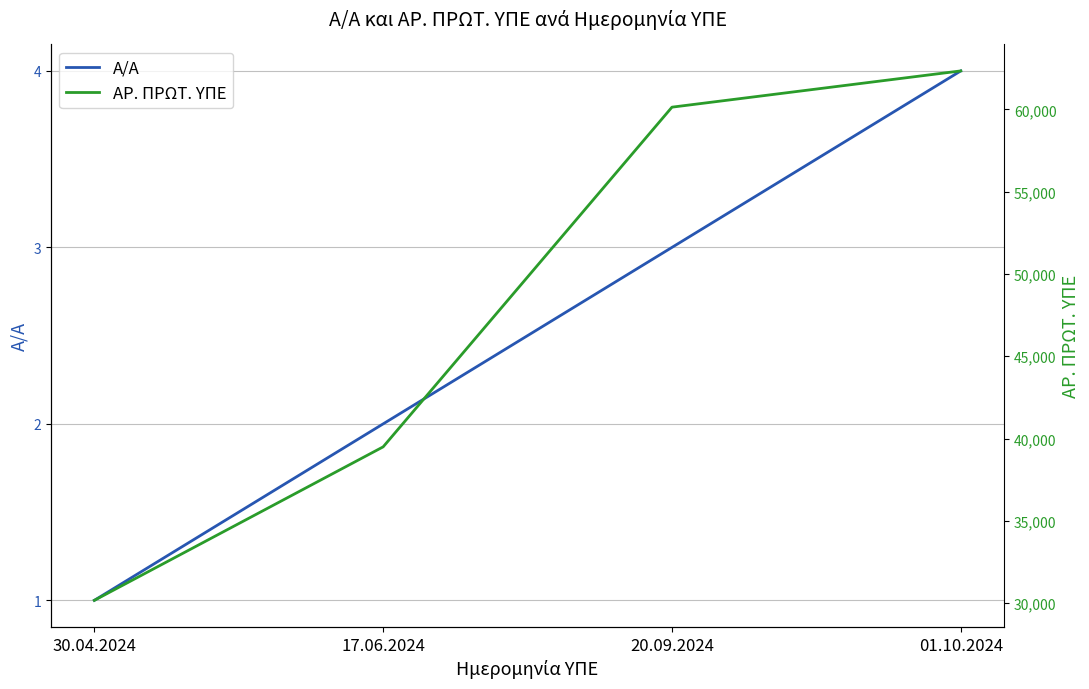

What is the spread (max minus min) of values at 30.04.2024?

30170